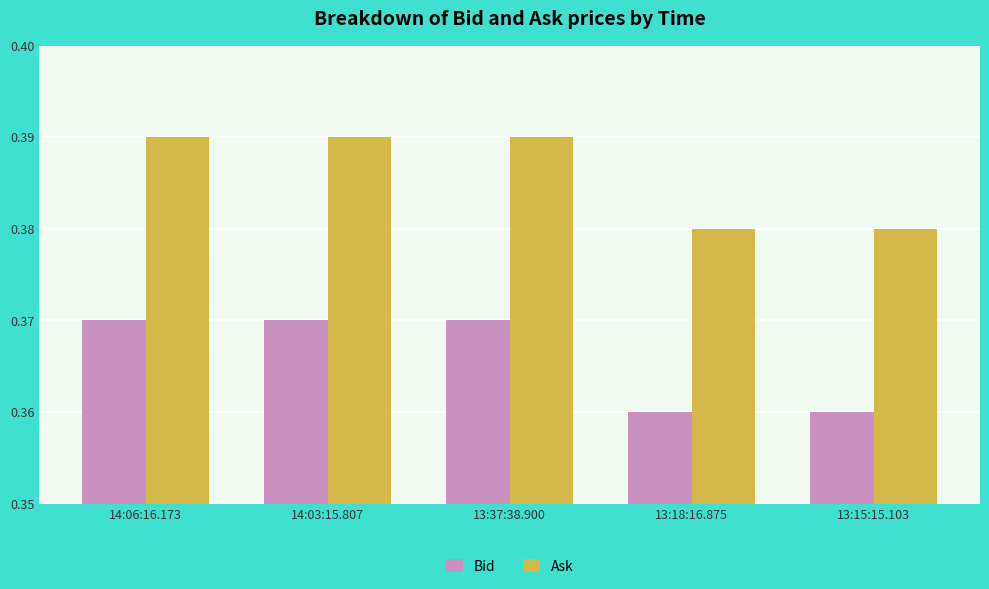

What is the label of the 1st bar from the left?

14:06:16.173